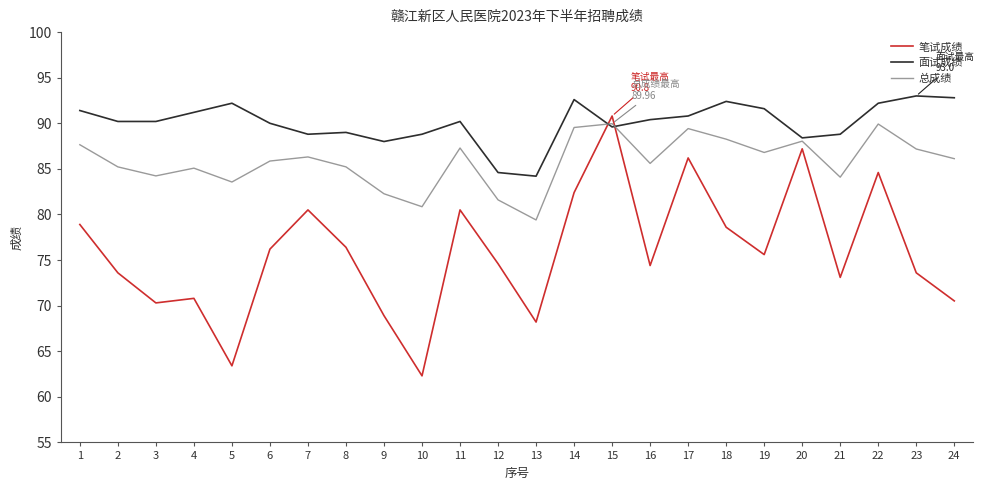

At which category is the sum across all series the highest?

15